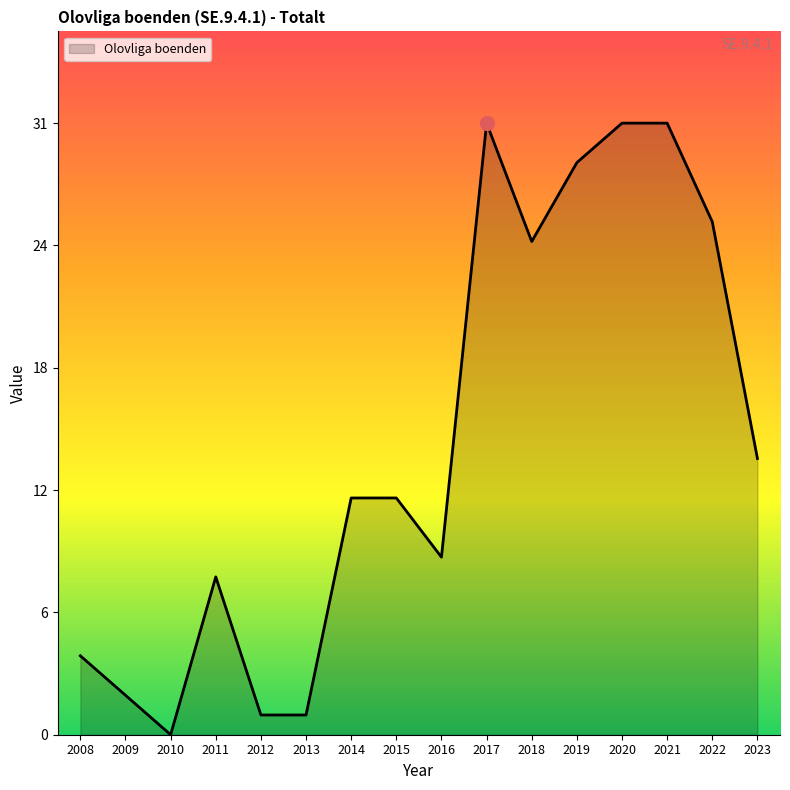

True or false: the data shows 5 at 2008.

False